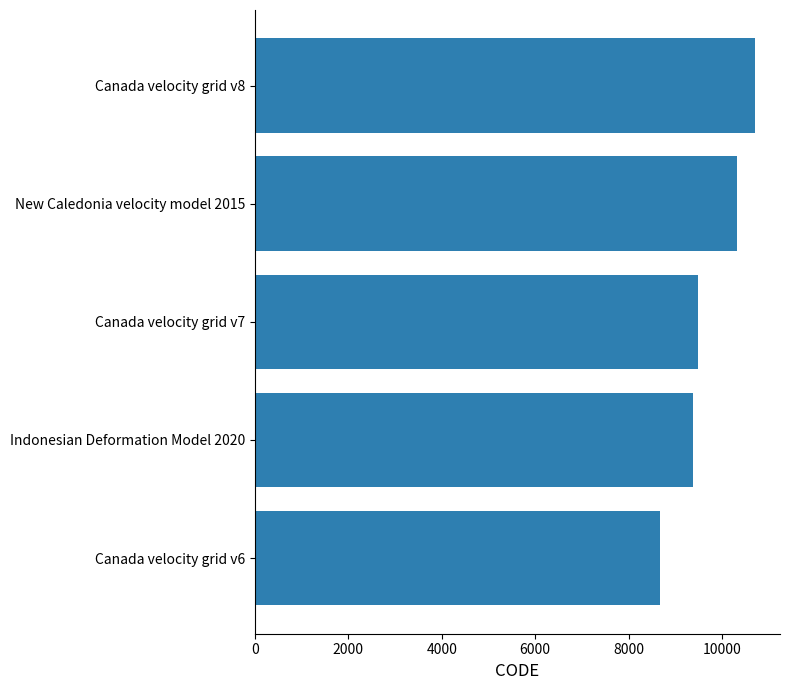

What is the difference between the maximum and minimum values?

2031